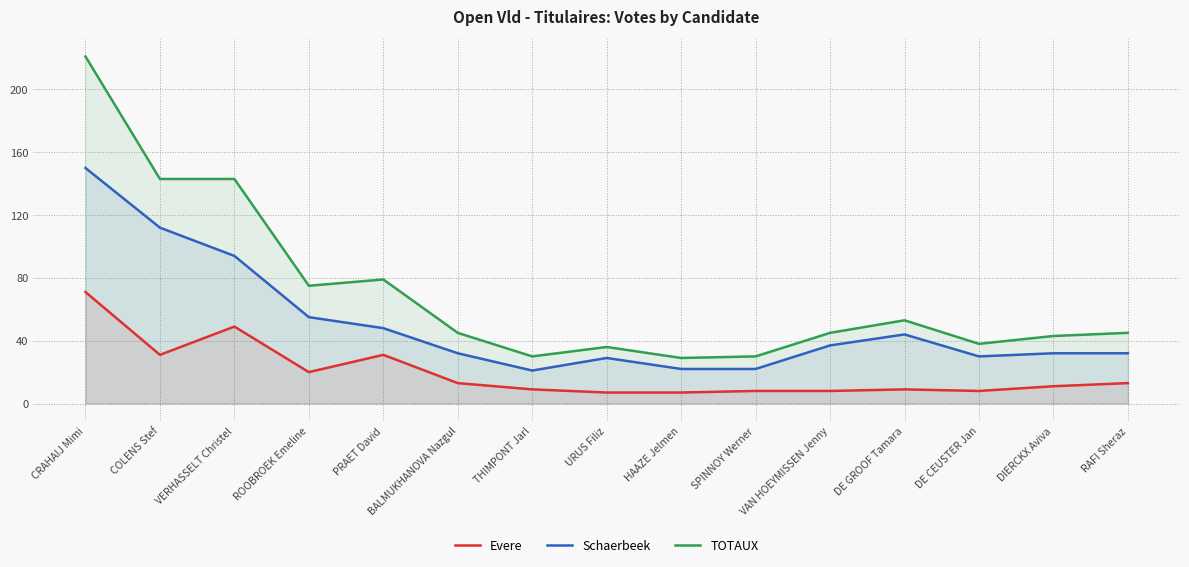

What is the difference between the Evere values at RAFI Sheraz and VAN HOEYMISSEN Jenny?

5